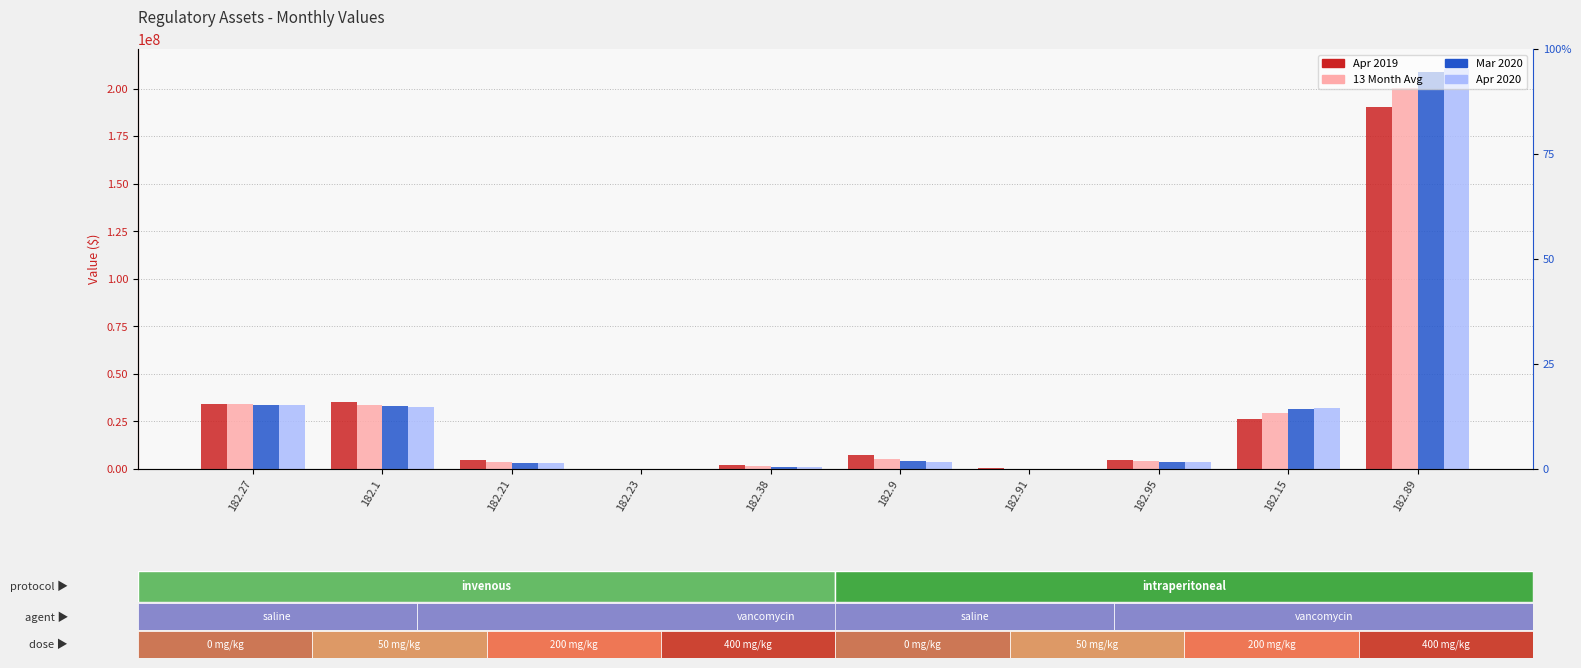

What is the sum of the Apr 2019 values at 182.89 and 182.21?

194720527.8